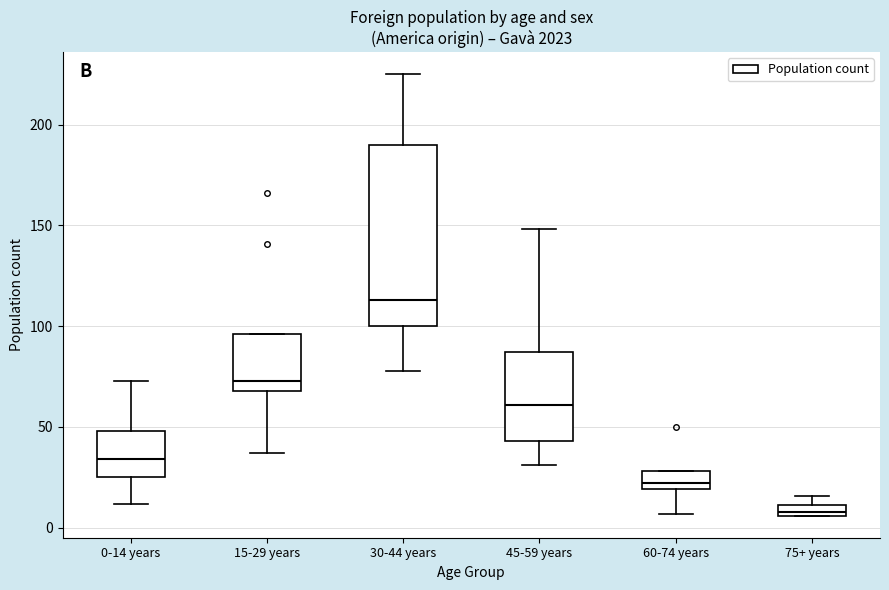

Which box's median line is the highest?

30-44 years